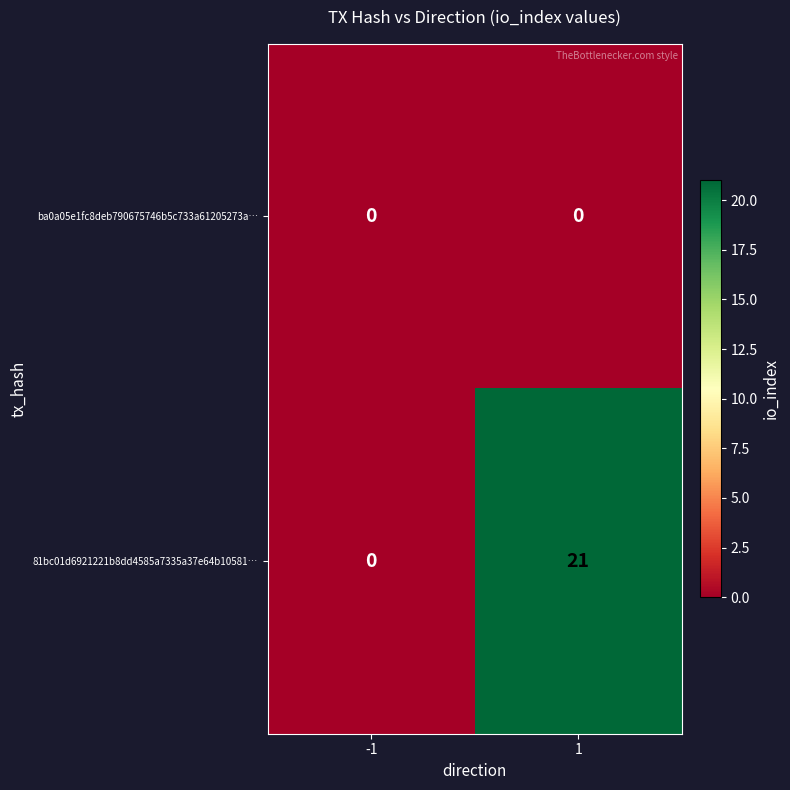

Count the number of categories in the chart.

2